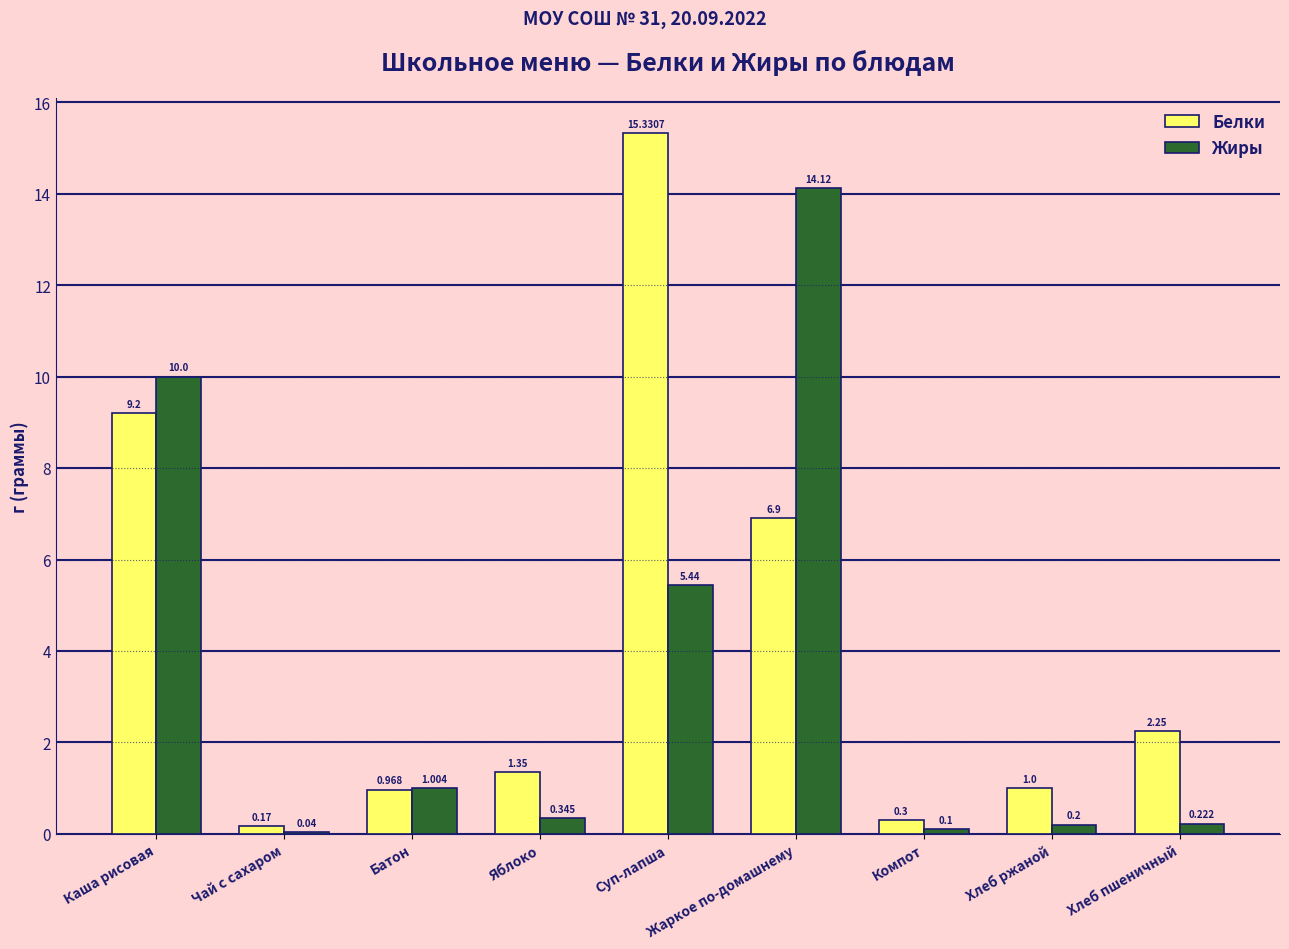

Which label corresponds to the largest value in the chart?

Суп-лапша